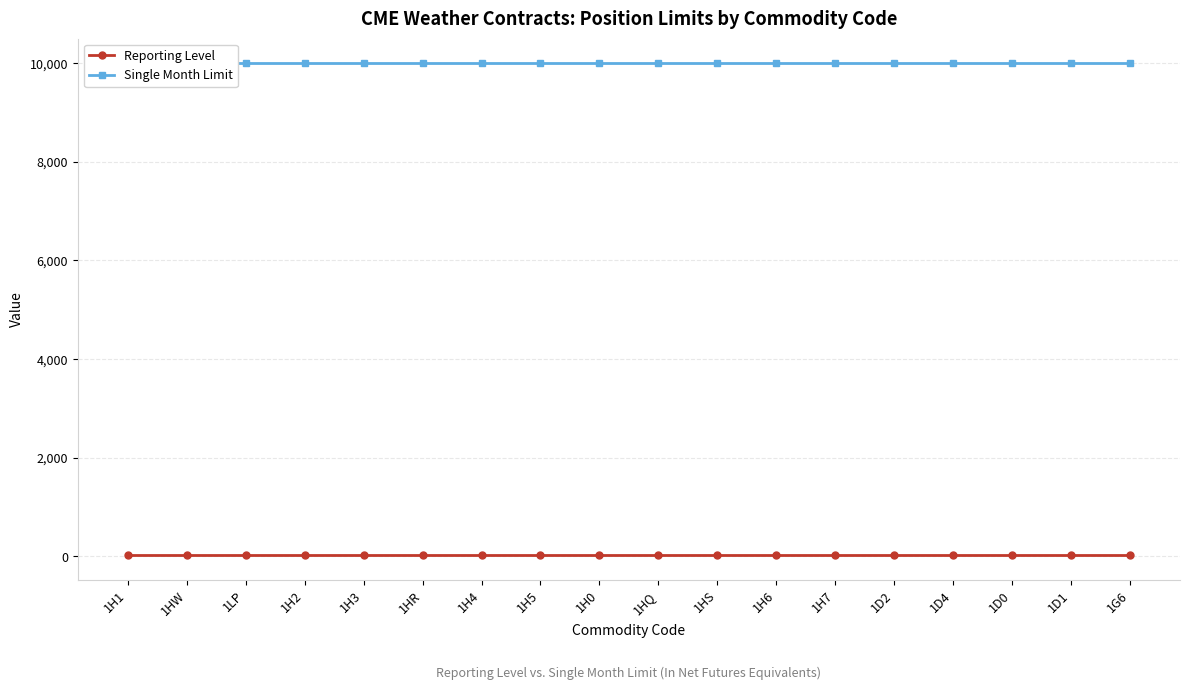

What is the difference between the highest and lowest values at 1H3?

9975